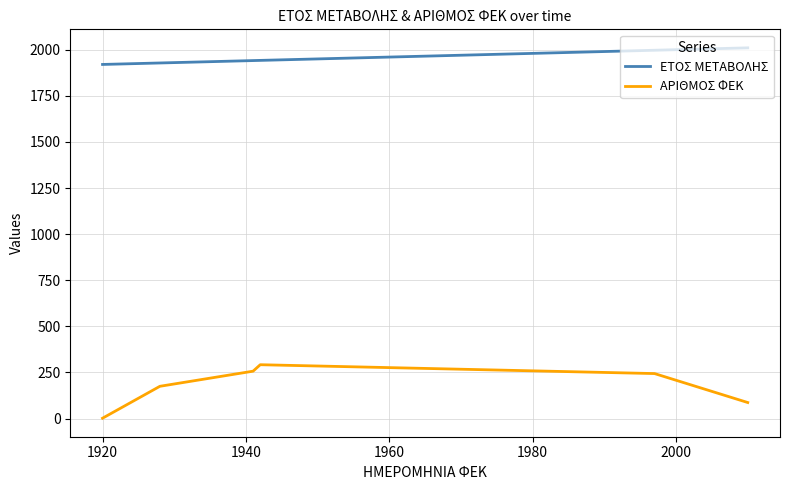

List the series in order of their overall mean, highest first.

ΕΤΟΣ ΜΕΤΑΒΟΛΗΣ, ΑΡΙΘΜΟΣ ΦΕΚ